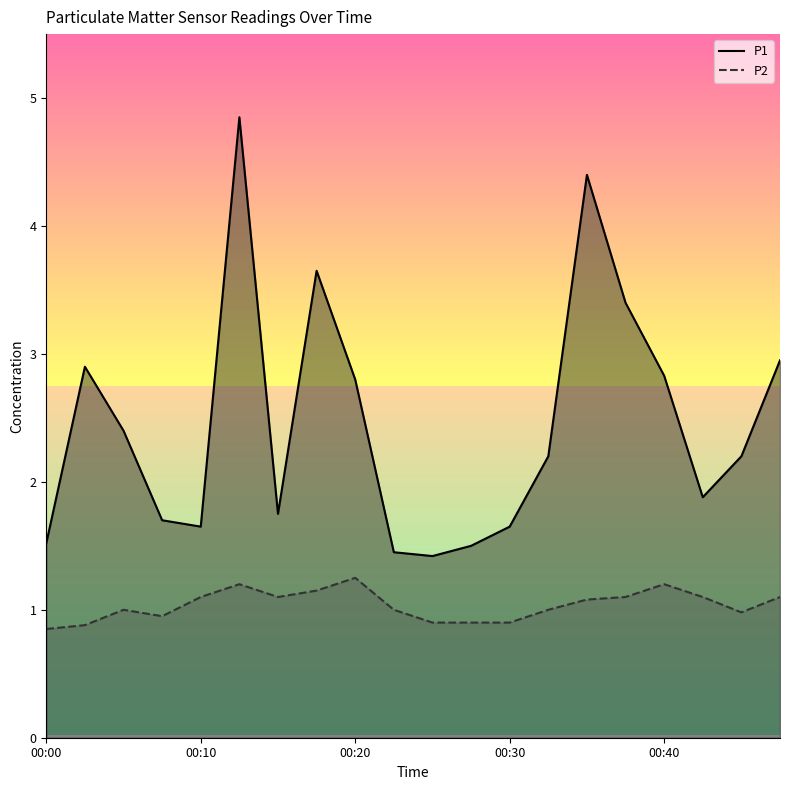

List the series in order of their peak value, highest first.

P1, P2